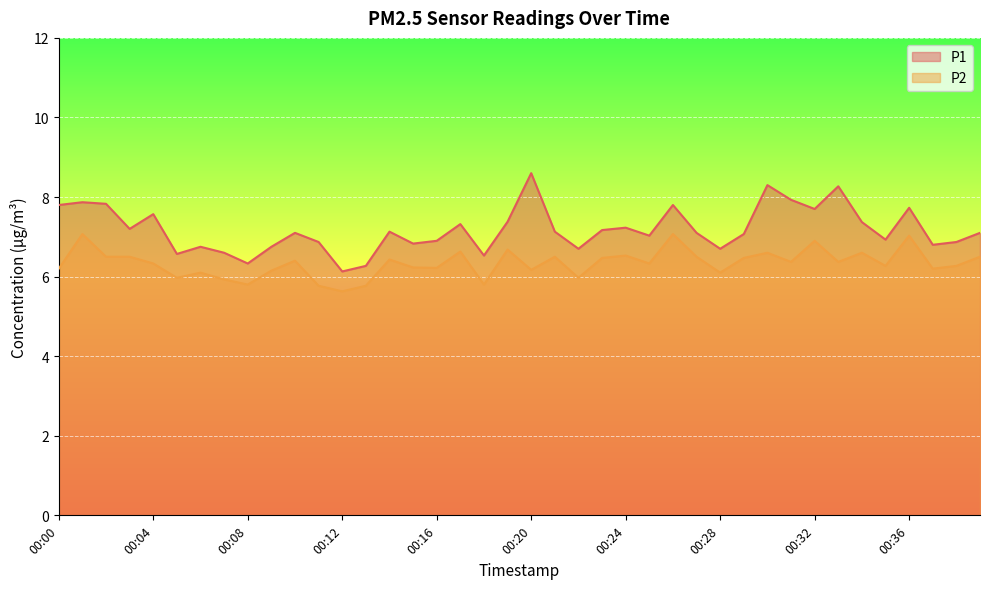

What is the spread (max minus min) of values at 00:28?

0.6